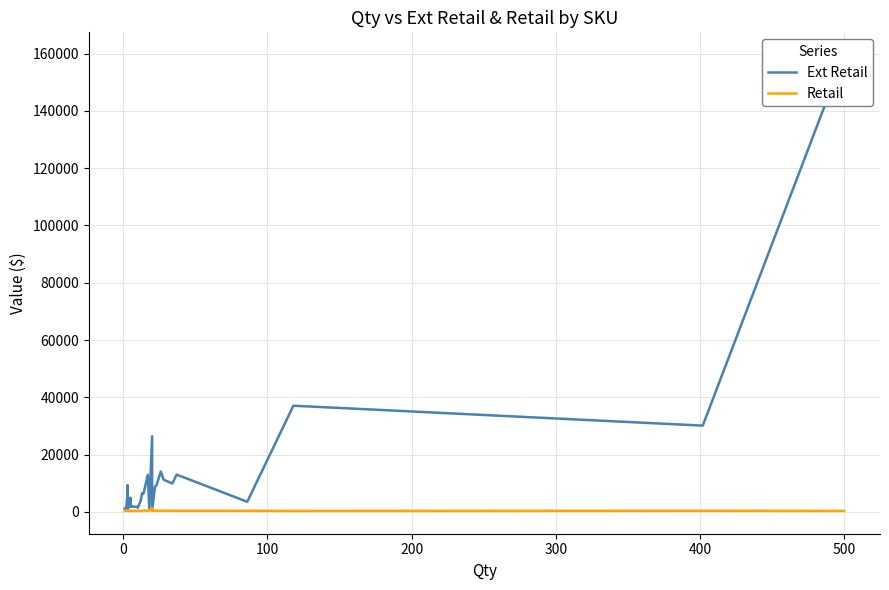

Where is the first local minimum for Retail?

300